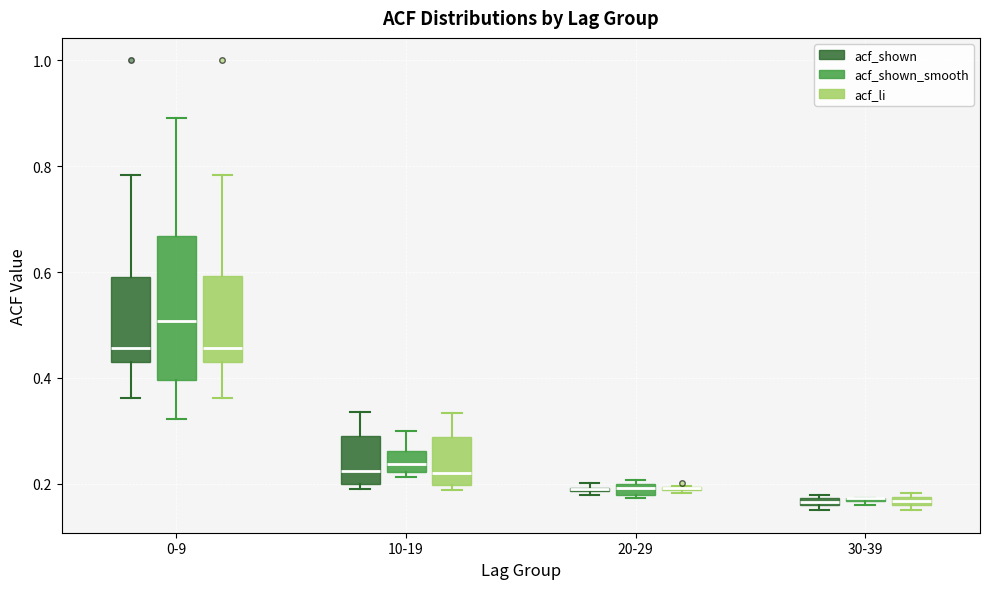

Comparing the boxes themselves (not the whiskers), which one is the tallest?

0-9 (acf_shown_smooth)